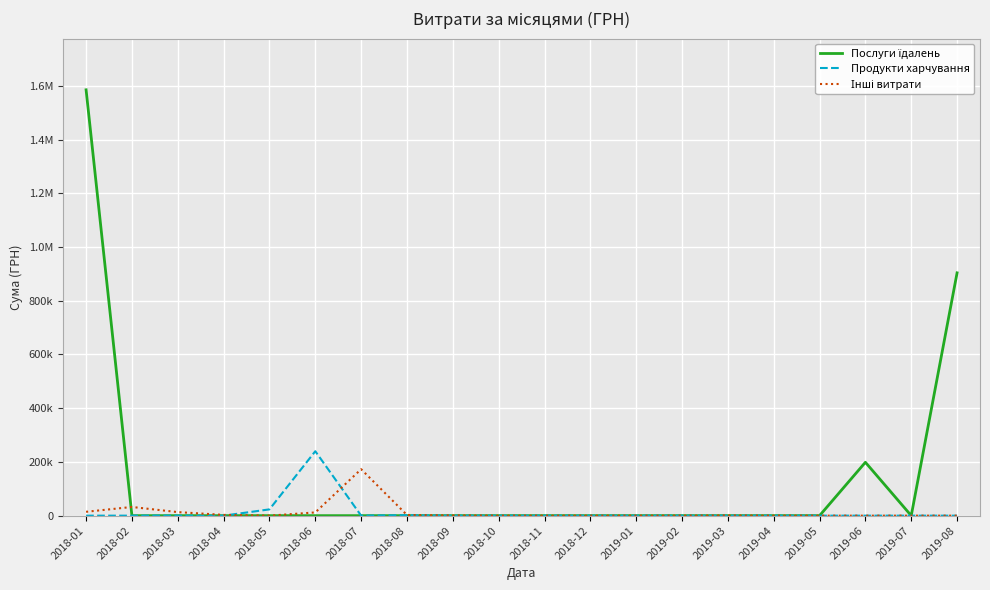

True or false: Послуги їдалень and Продукти харчування cross at least once.

False